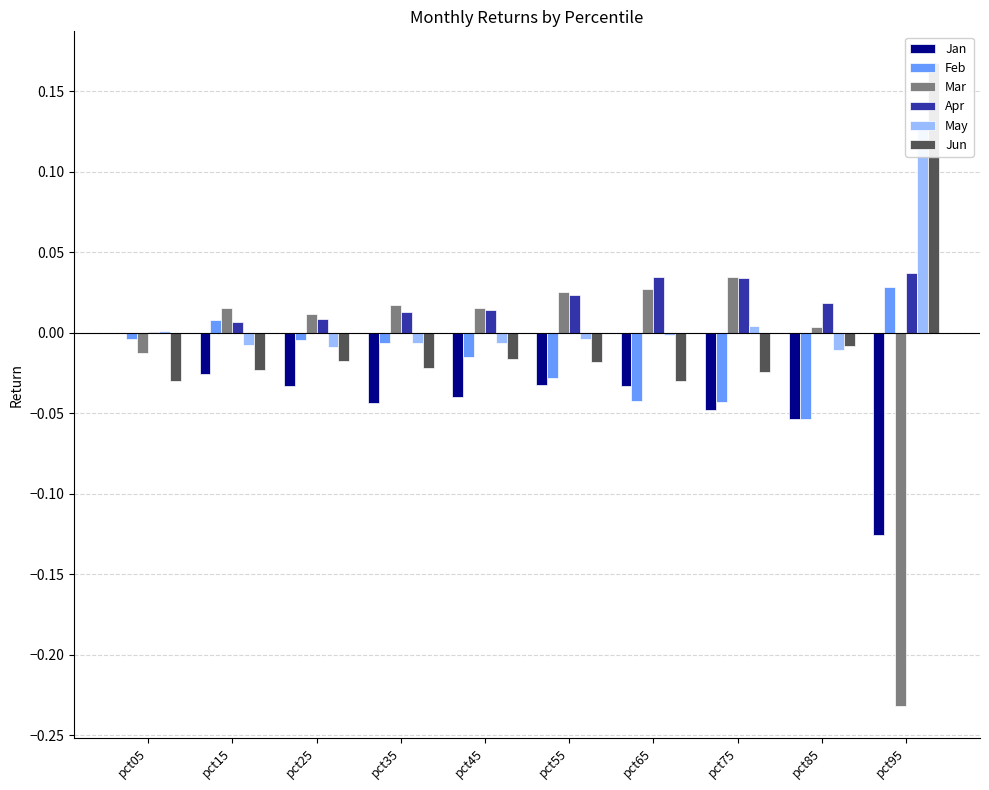

What is the smallest value displayed?

-0.2